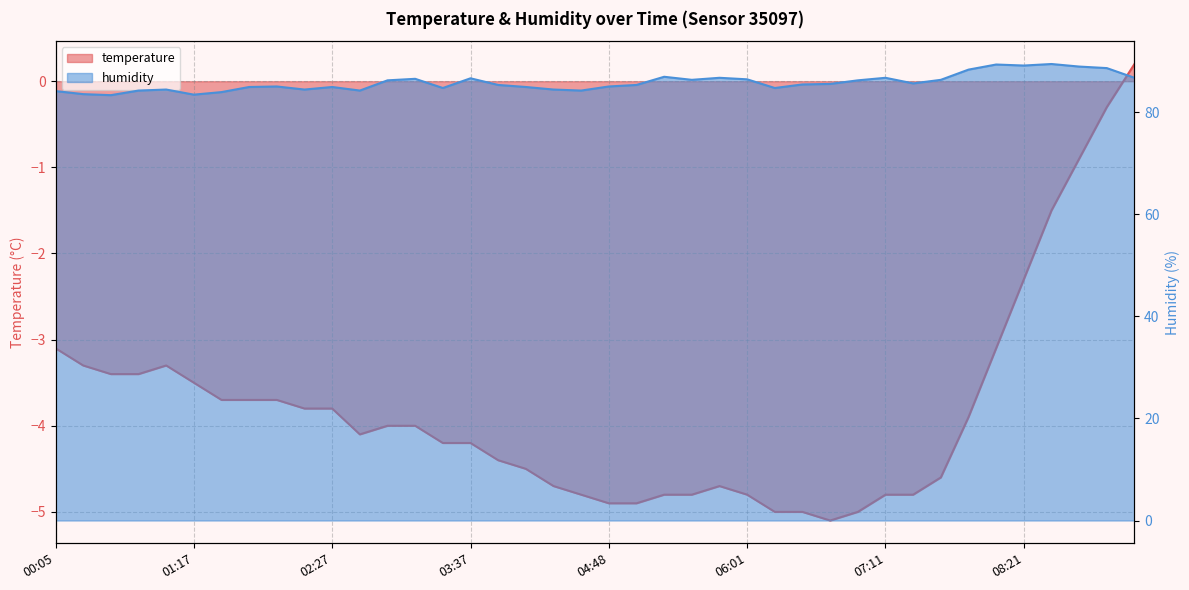

List the labels in order of humidity value, largest first.

08:35, 08:07, 08:21, 08:49, 09:03, 07:53, 05:16, 05:46, 07:11, 09:17, 03:37, 03:09, 06:01, 05:31, 07:39, 02:55, 06:57, 07:25, 06:43, 06:29, 03:52, 05:02, 01:59, 04:48, 01:45, 02:27, 04:06, 03:23, 06:15, 01:03, 02:13, 04:20, 00:49, 02:41, 04:34, 00:05, 01:31, 00:21, 01:17, 00:35